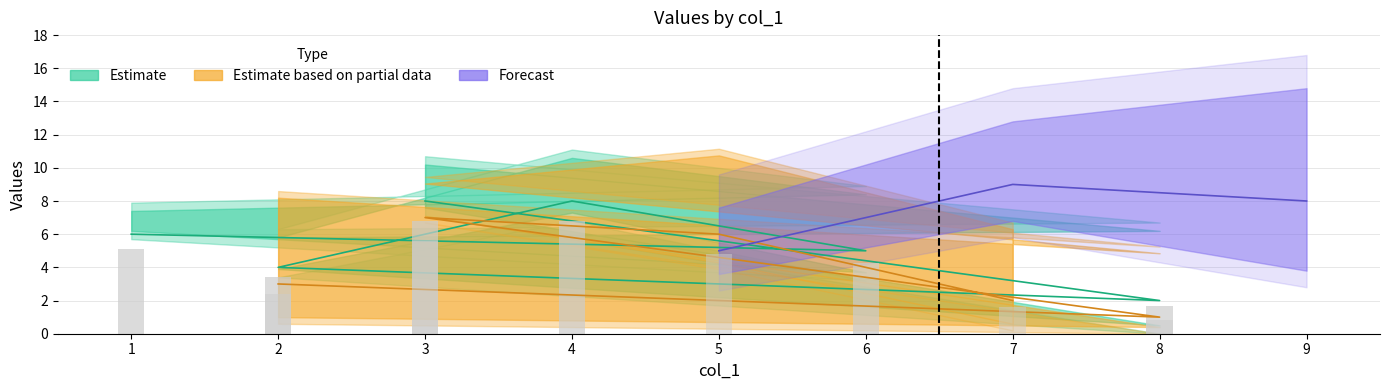

Rank the categories by col_8 value from highest to lowest.

1, 2, 5, 7, 8, 6, 4, 9, 3